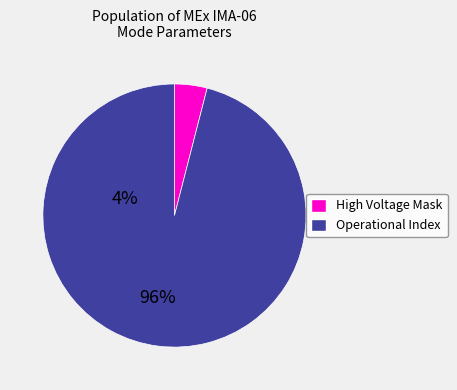

Count the number of slices in the pie.

2